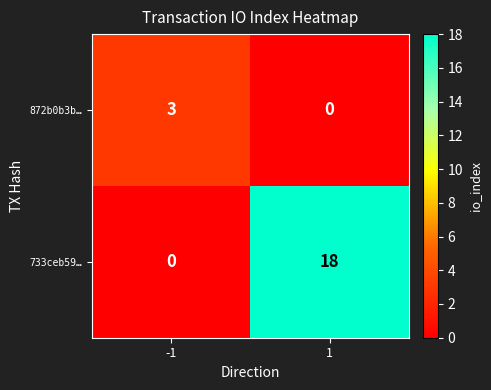

List the series in order of their overall mean, highest first.

733ceb59…, 872b0b3b…